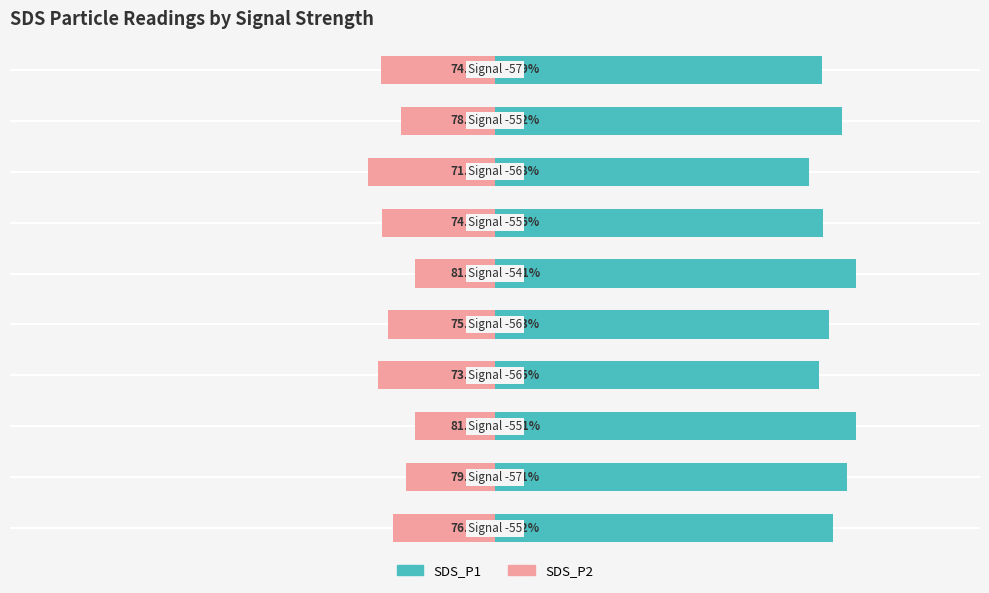

Are the bars horizontal?

Yes